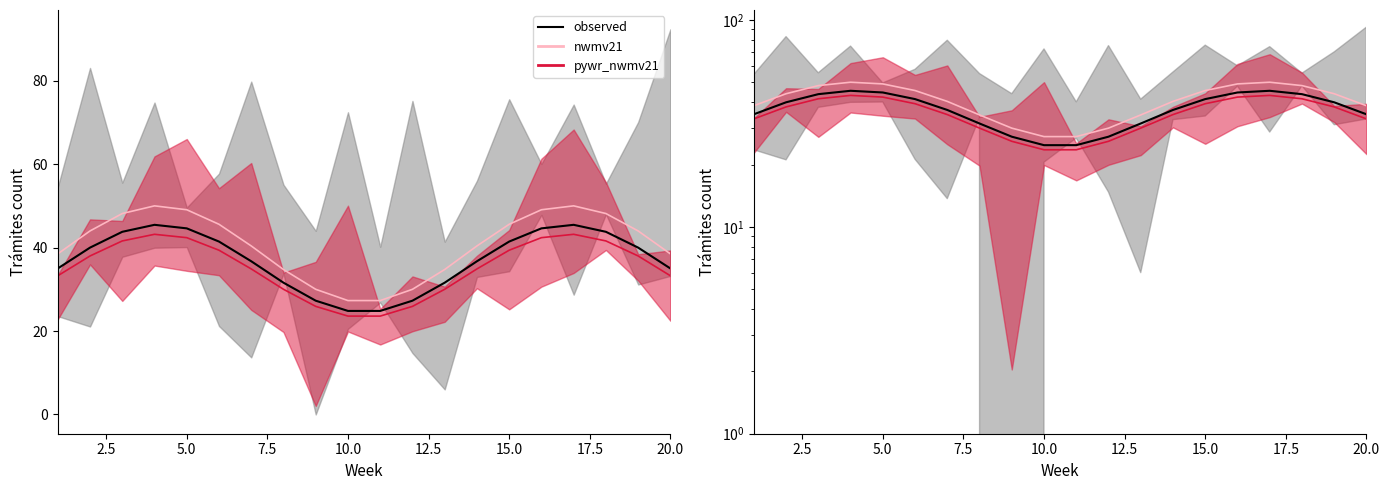

What is the difference between the maximum and second lowest values?

20.6